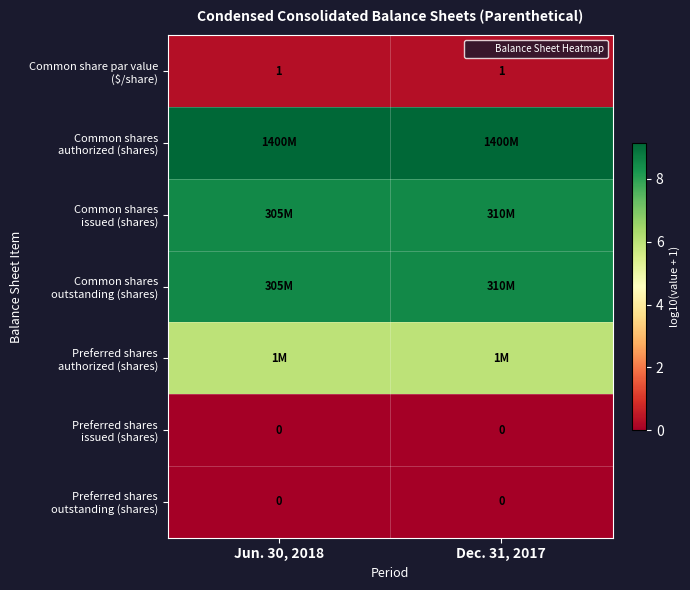

At which category is the sum across all series the highest?

Dec. 31, 2017